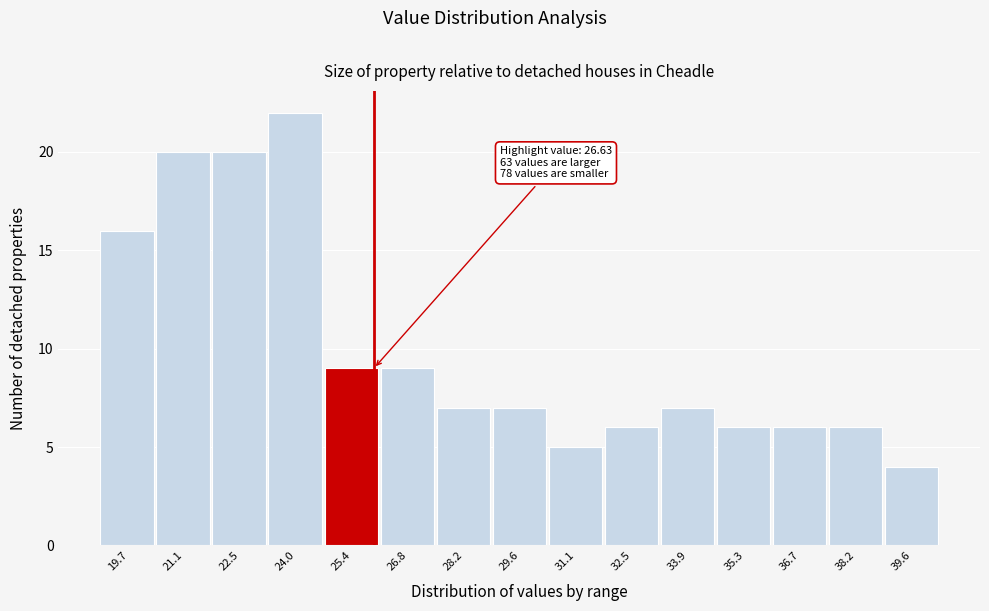

Reading right to left, what are all the values shown in this chart?

4	6	6	6	7	6	5	7	7	9	9	22	20	20	16